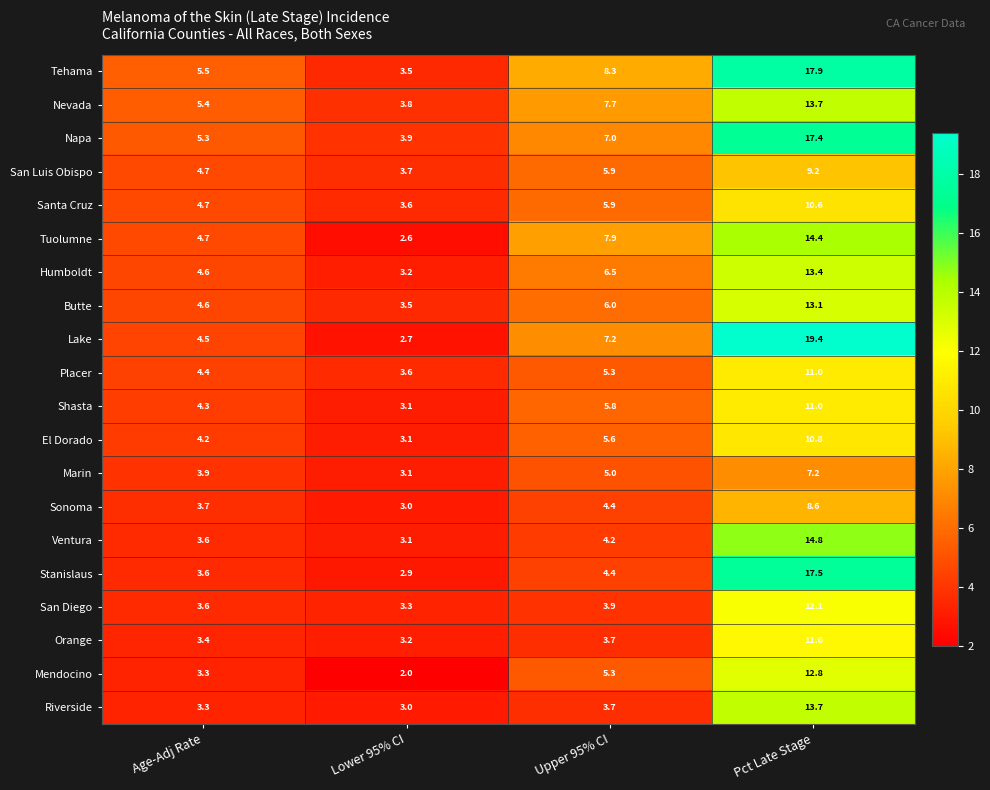

What is the average value of the El Dorado series?

5.9